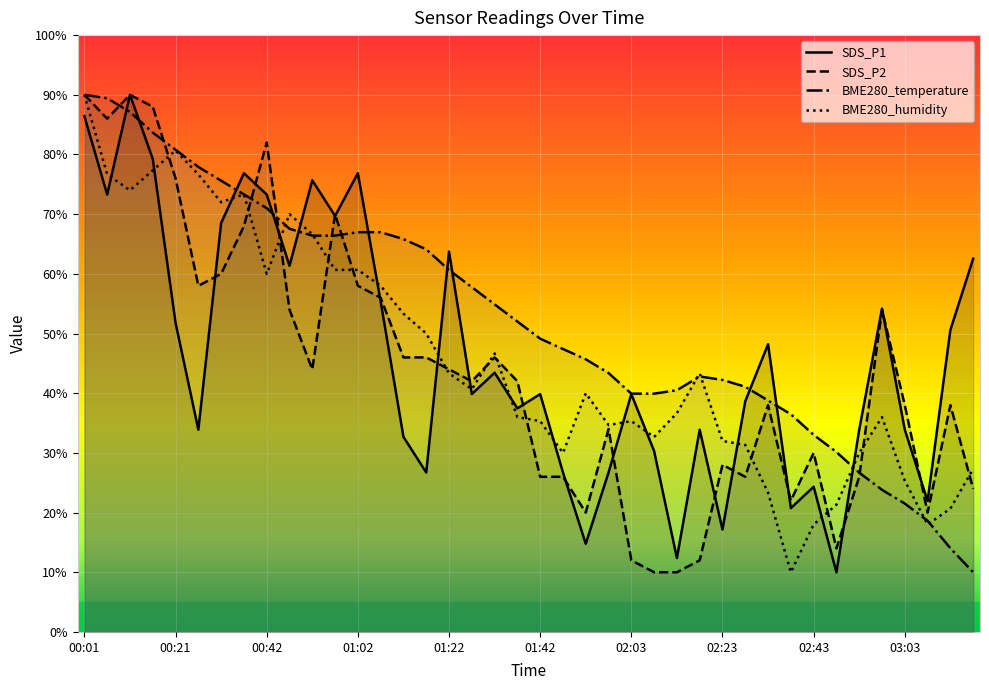

Count the number of categories in the chart.

40